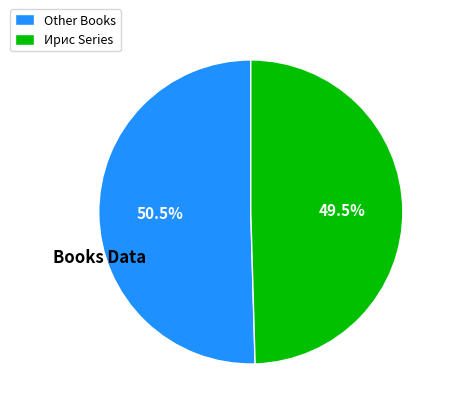

Rank the categories by value from highest to lowest.

Other Books, Ирис Series